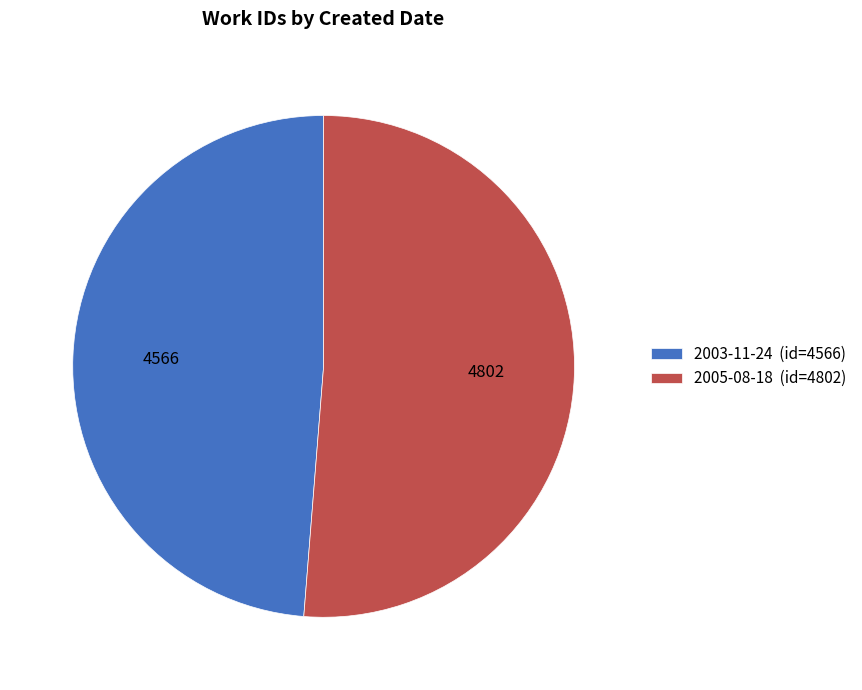

What is the ratio of the value at 2003-11-24 (id=4566) to the value at 2005-08-18 (id=4802)?

1.0